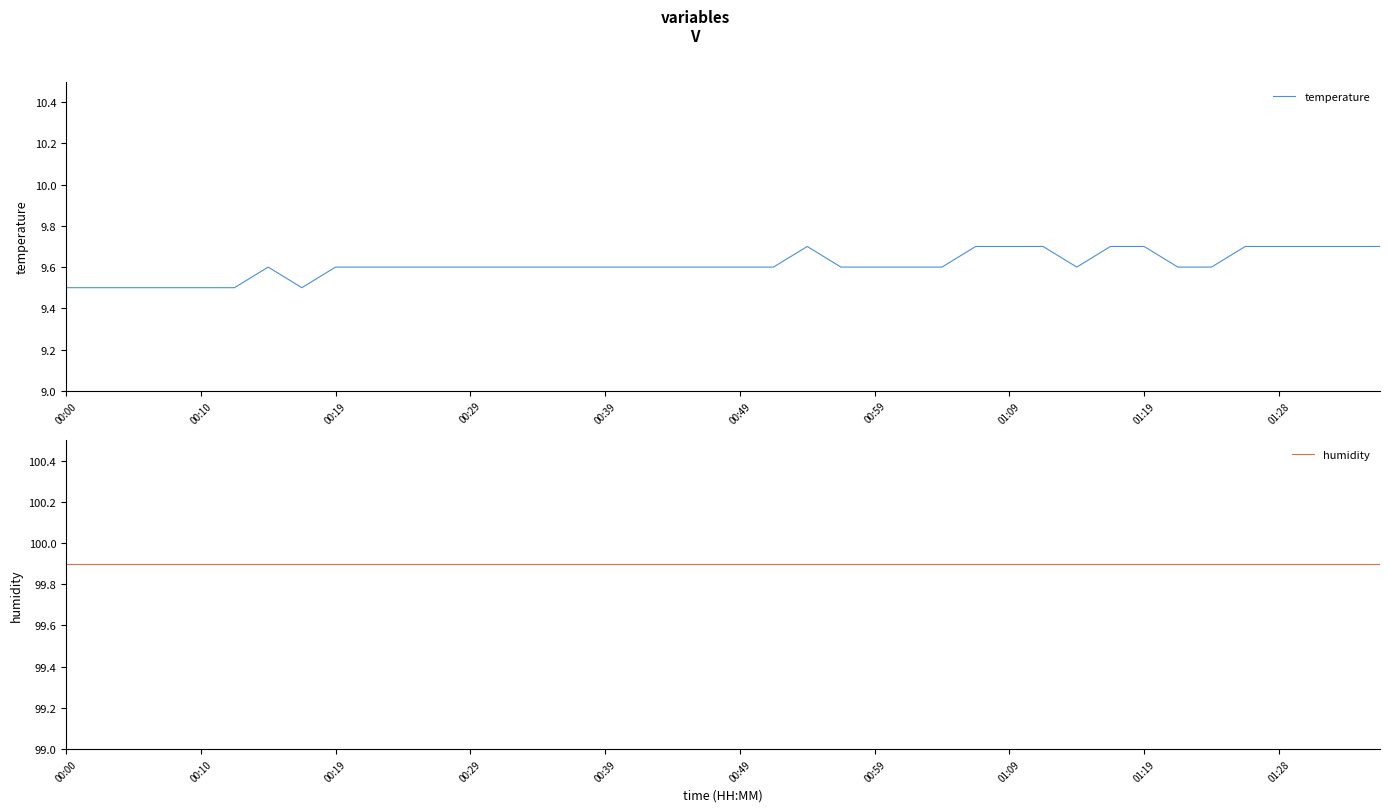

Which label corresponds to the smallest value in the chart?

00:00